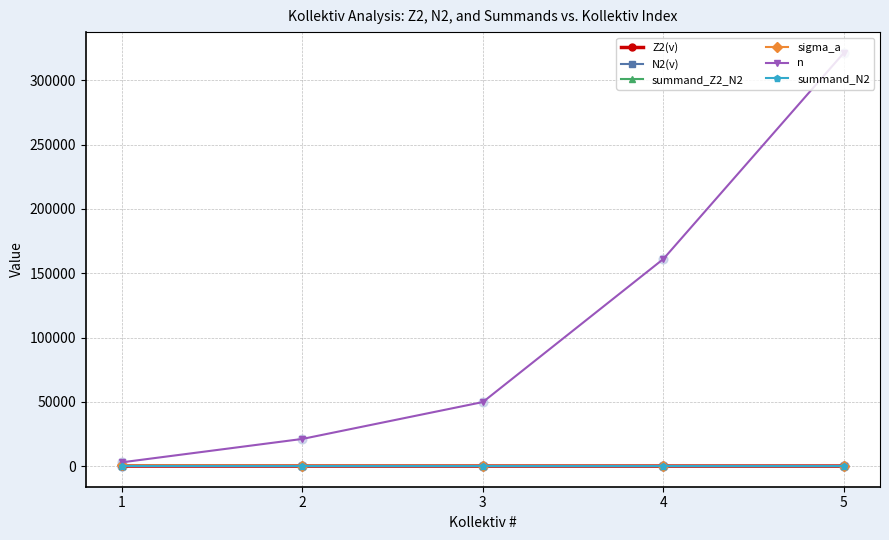

Which series has the largest range (max minus min)?

n